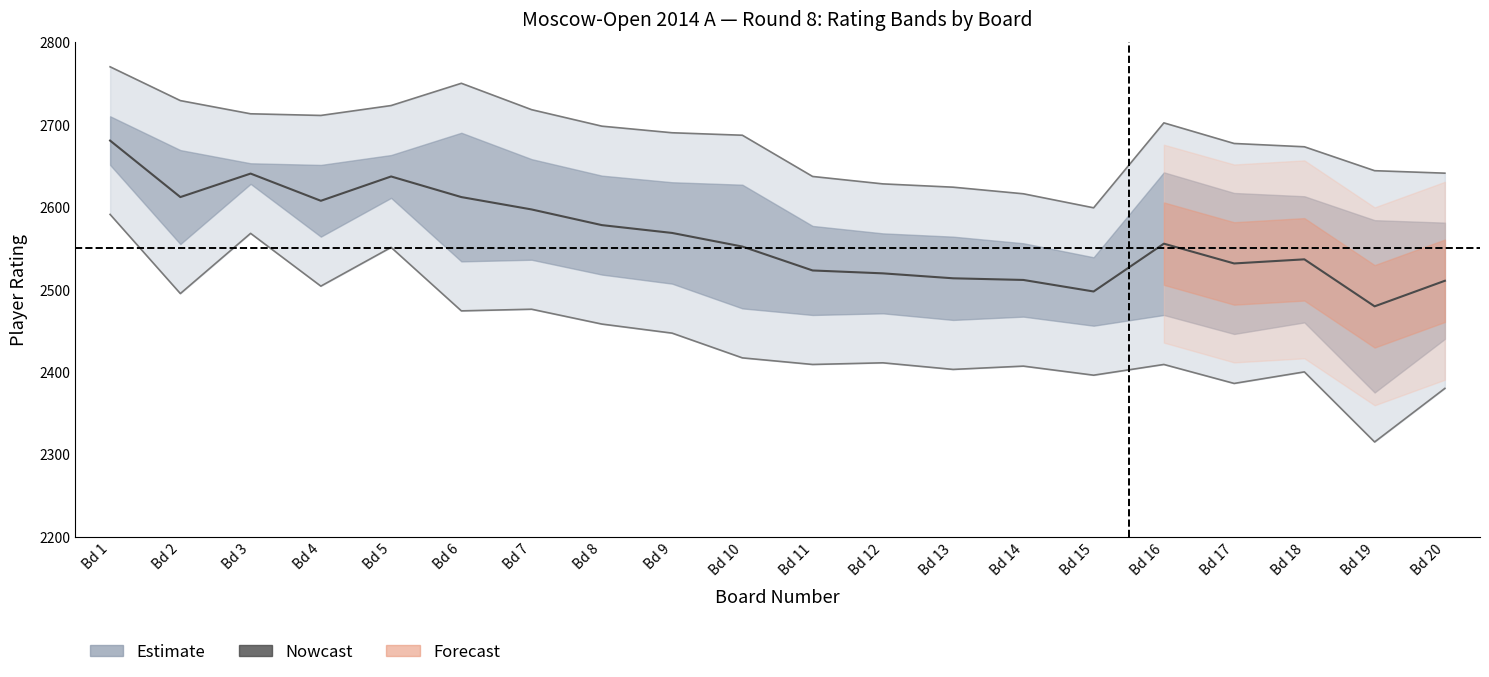

At which category does the chart reach its peak across all series?

1